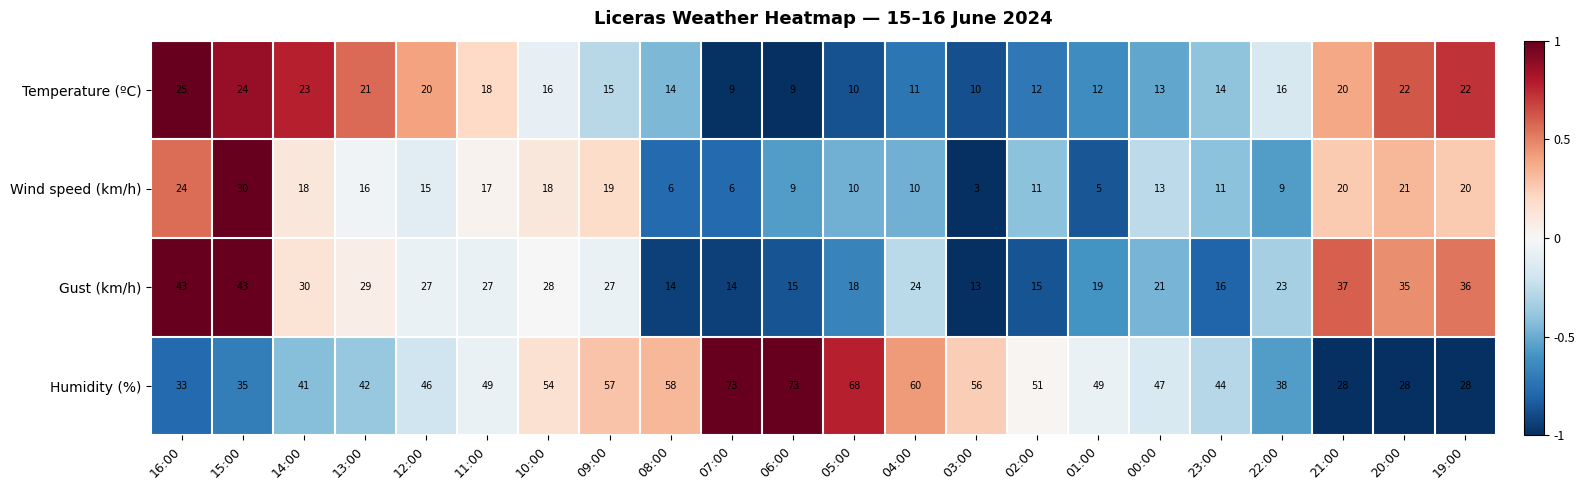

At which label does Temperature (ºC) reach its peak?

16:00